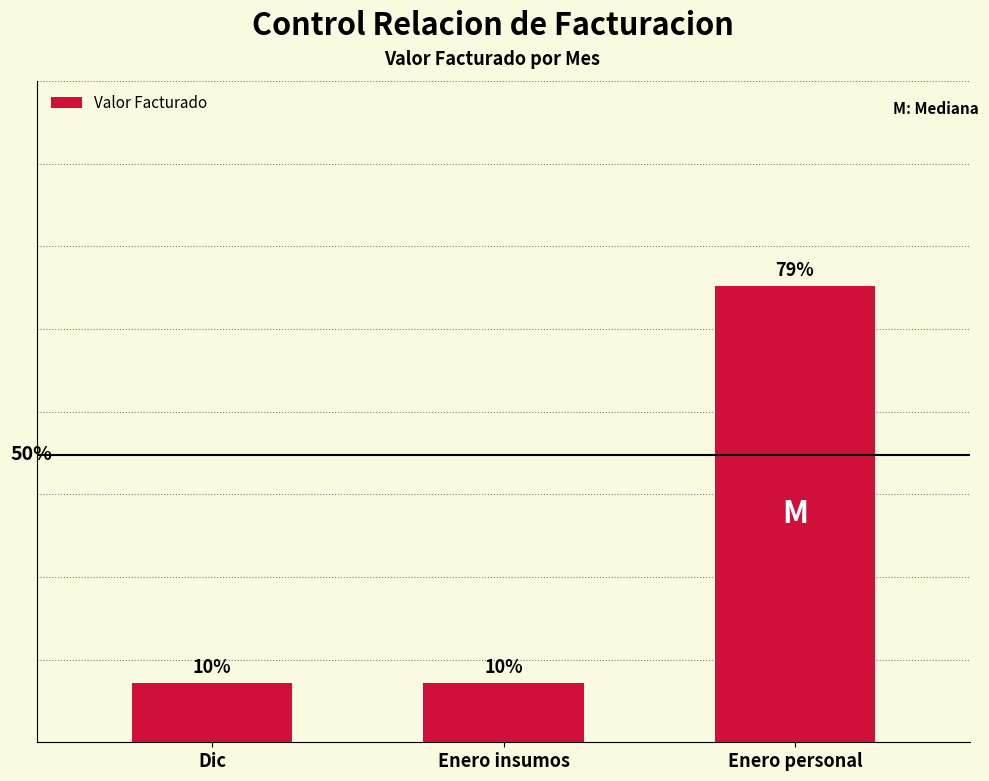

Are the bars horizontal?

No